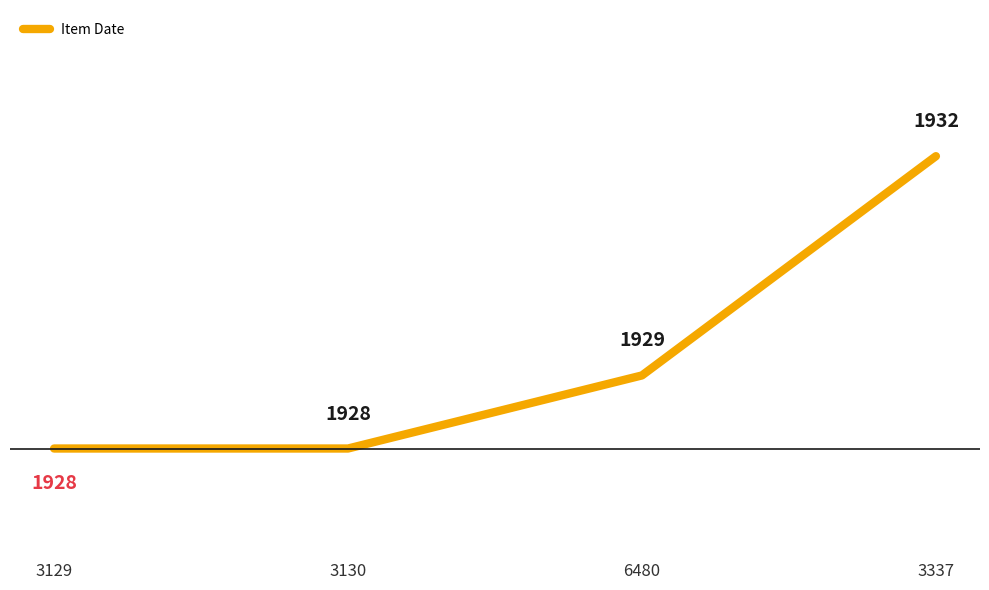

True or false: there are more than 1 points higher than both neighbors.

False